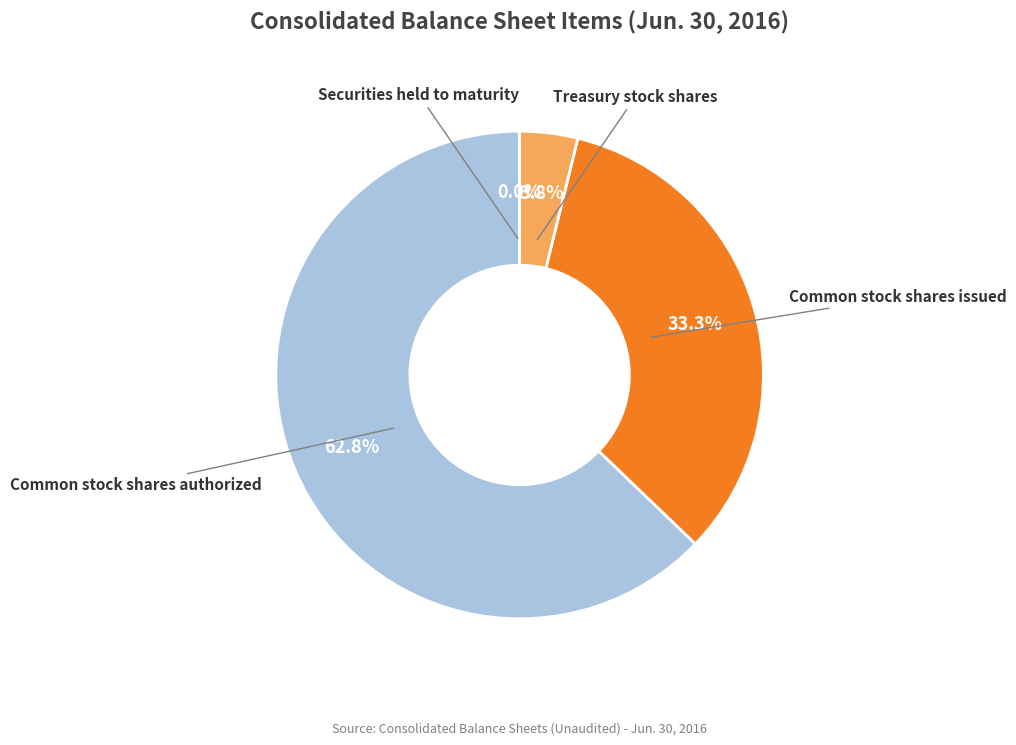

Does any single category account for the majority?

Yes